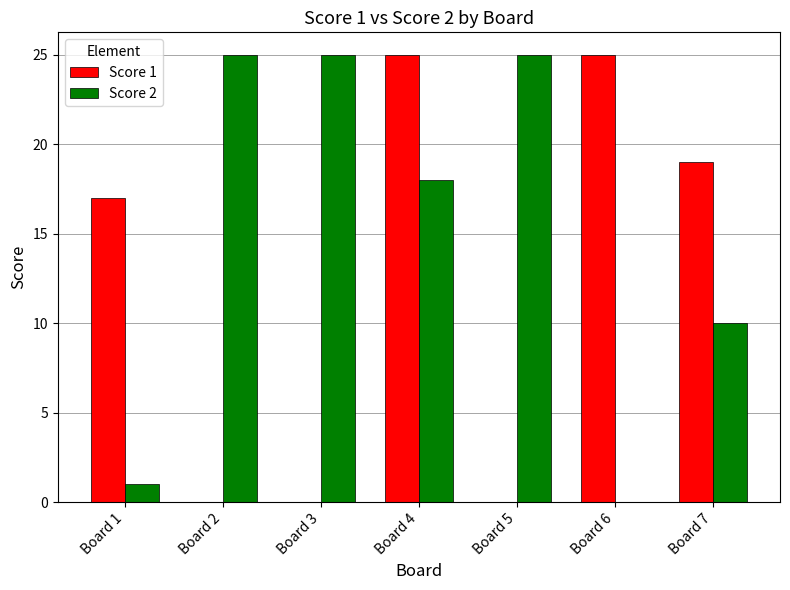

At which label does Score 2 first exceed 18?

Board 2